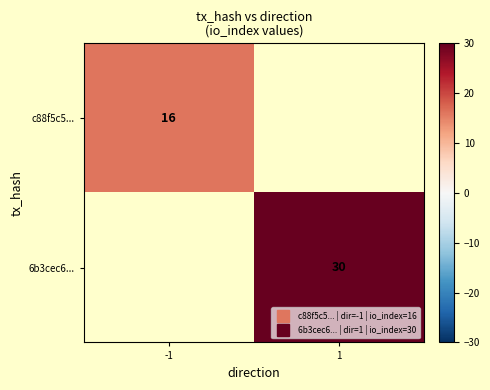

How many positive values does the c88f5c5... series have?

1